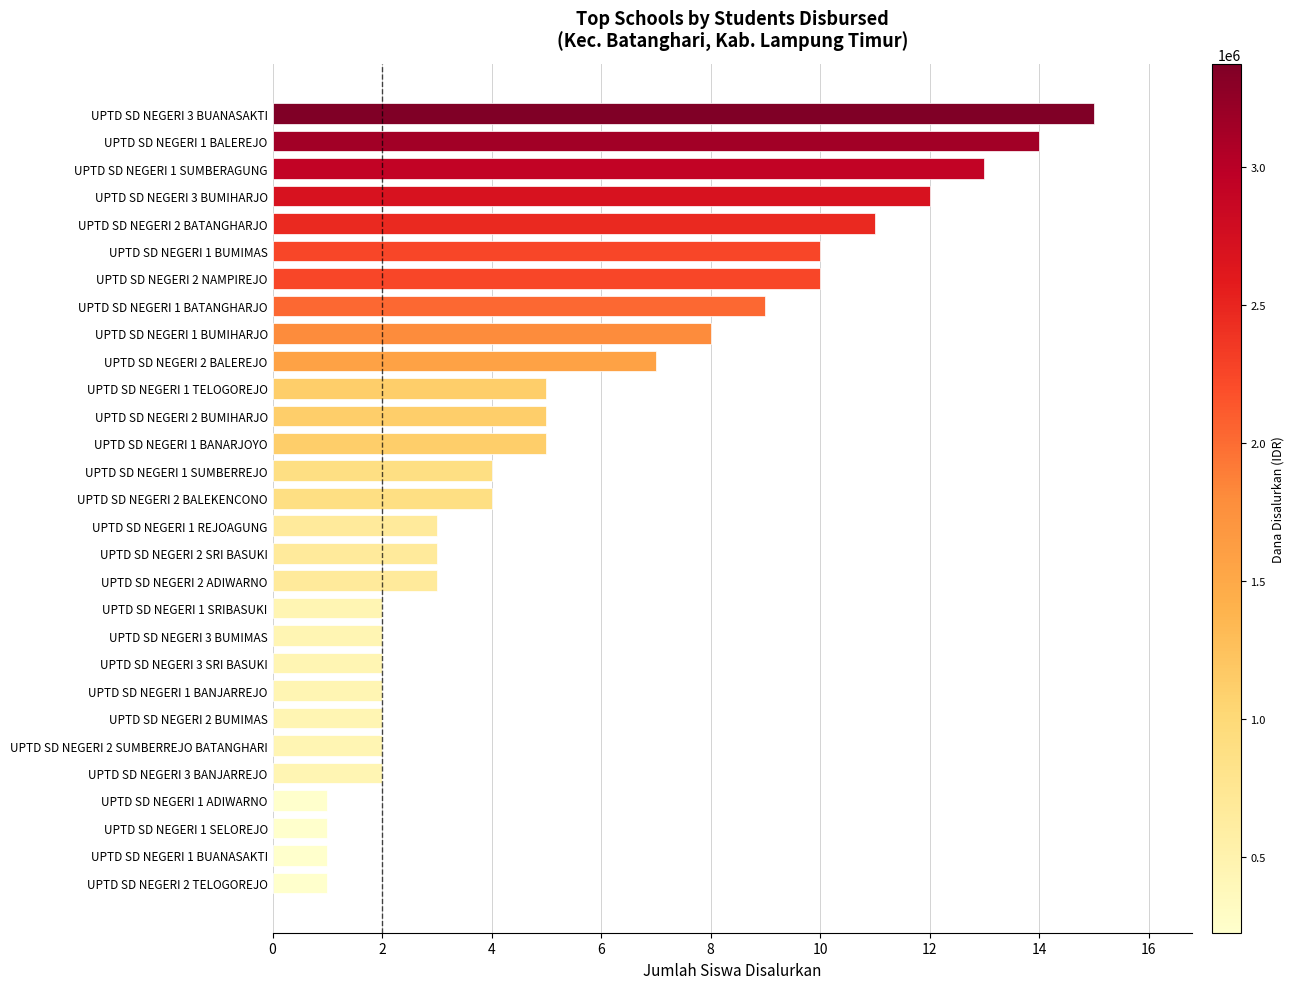

Reading bottom to top, what are all the values shown in this chart?

1	1	1	1	2	2	2	2	2	2	2	3	3	3	4	4	5	5	5	7	8	9	10	10	11	12	13	14	15